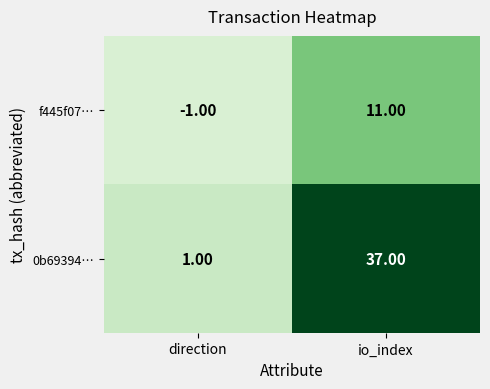

How many data points in 0b69394… are less than 37?

1